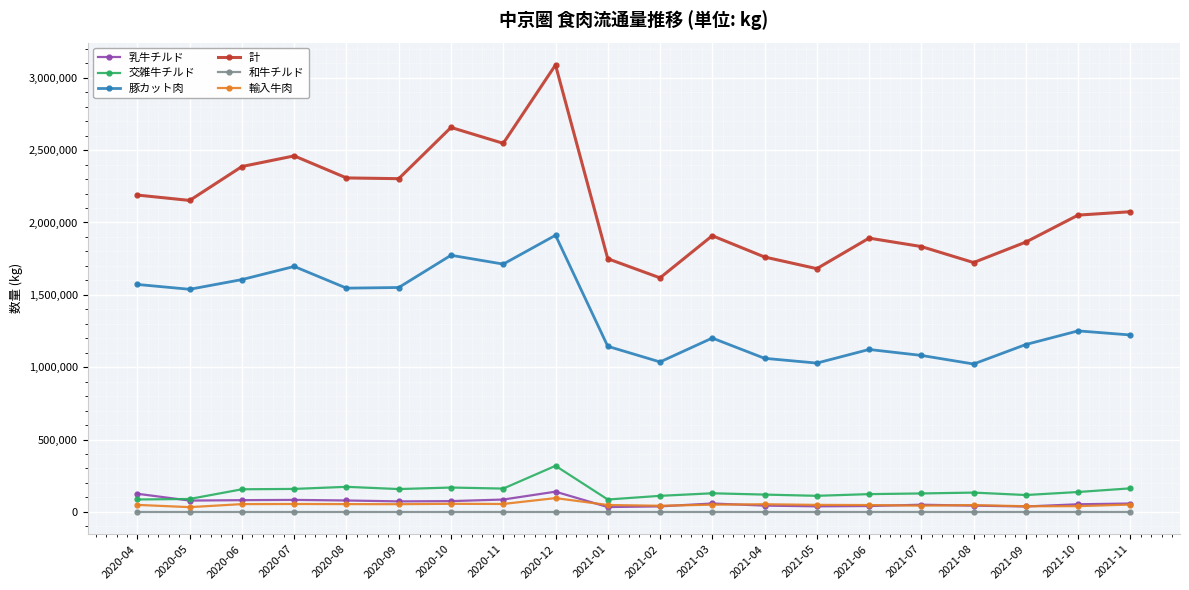

At which category does 豚カット肉 reach its first local valley?

2020-05